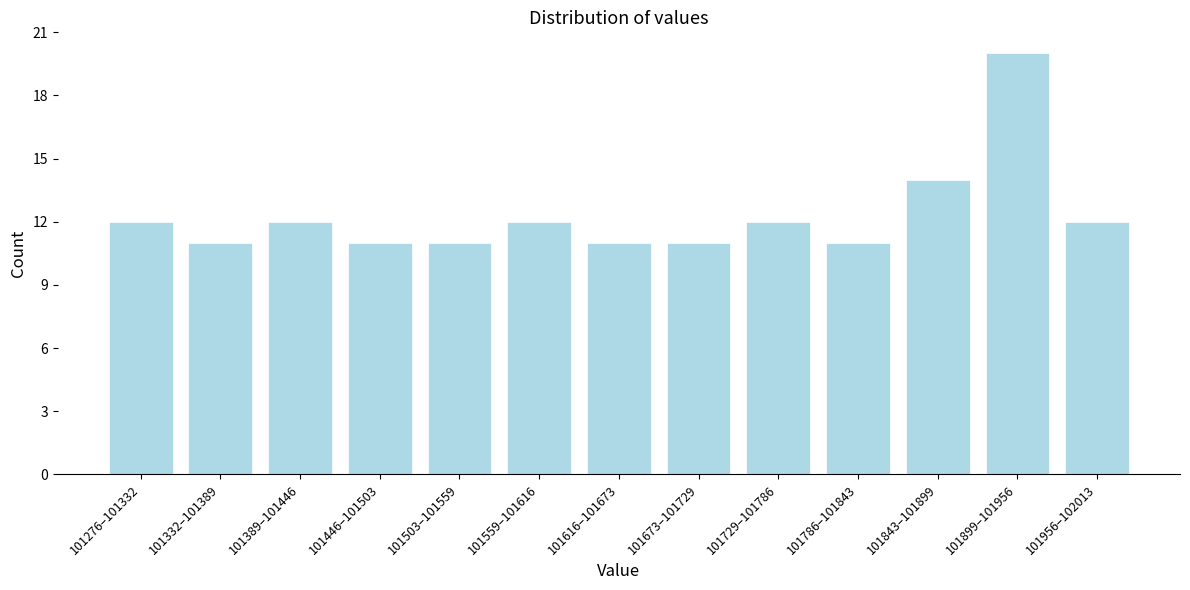

Reading left to right, transcribe all the data shown in this chart.

12	11	12	11	11	12	11	11	12	11	14	20	12